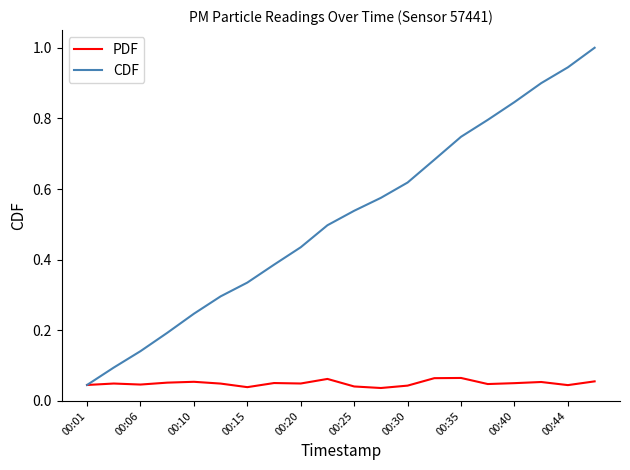

What is the highest value of the CDF series?

1.0